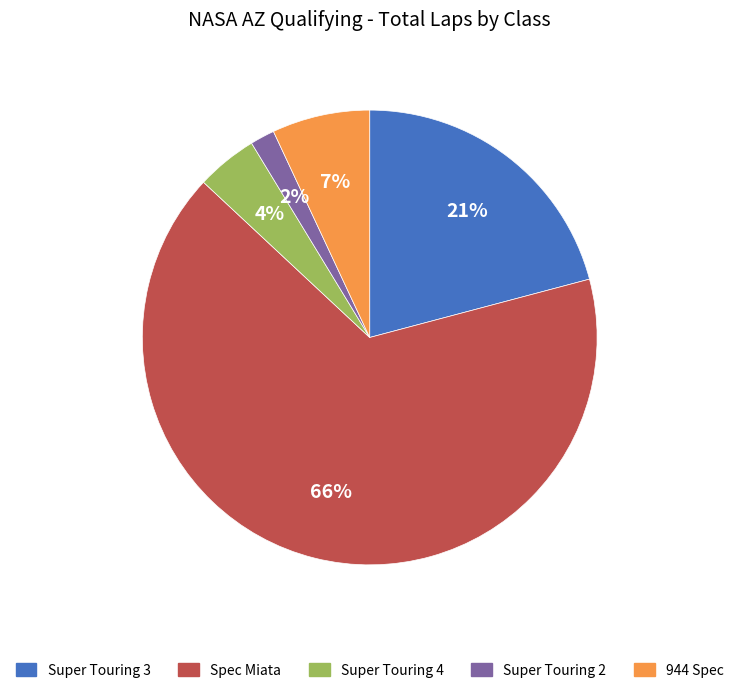

Between Super Touring 2 and 944 Spec, which is larger?

944 Spec